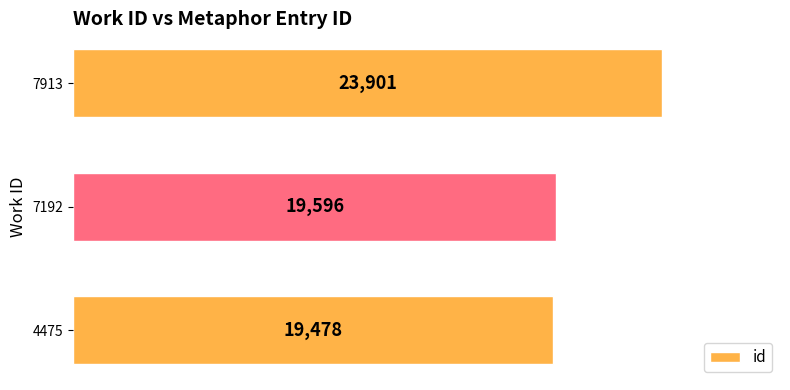

The value at 7913 is 41991. True or false?

False